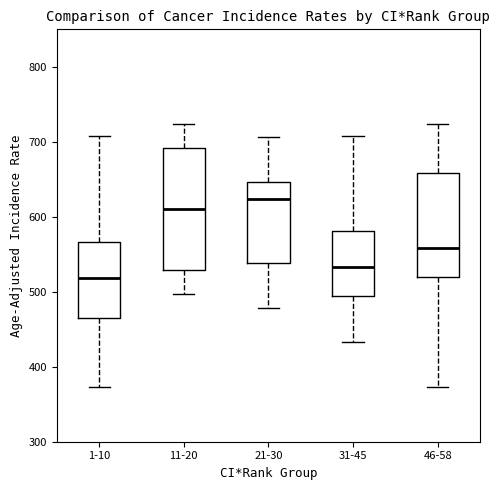

Where is the upper edge of the box for 31-45 on the y-axis? The values are not printed on the chart, so give them approximately, as read against the axis.

580